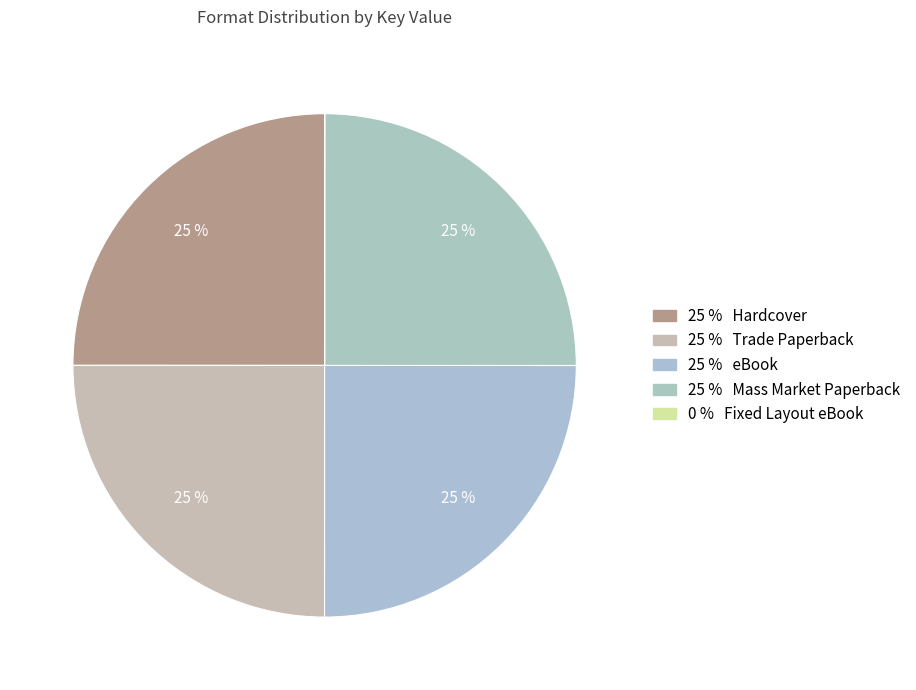

To the nearest percent, what is the difference between the largest and smallest slice percentages?

25%